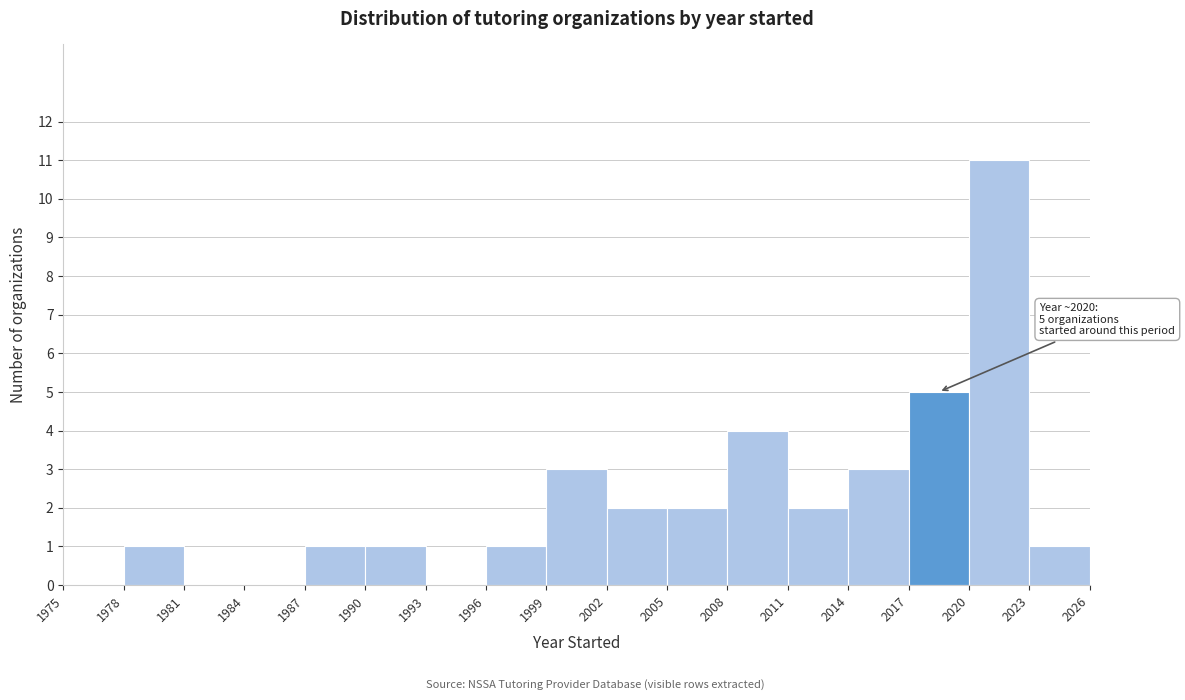

Which range on the x-axis has the tallest bar?

2020 to 2023